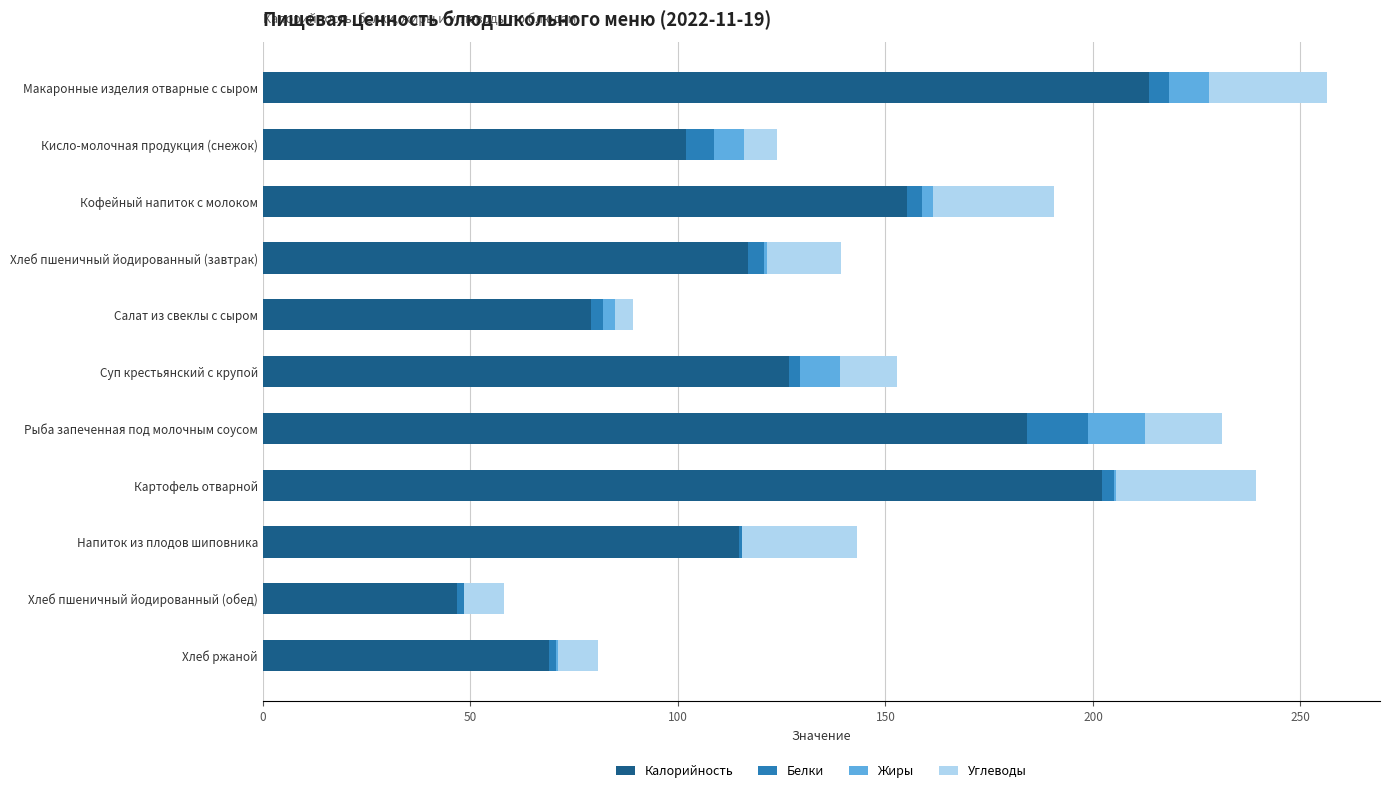

How many distinct data groups are displayed?

4